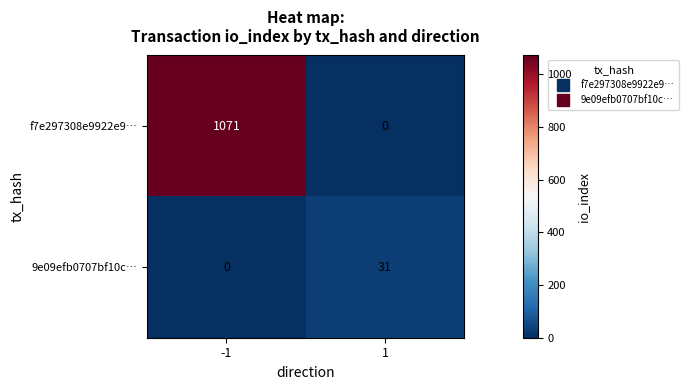

Which label corresponds to the largest value in the chart?

-1